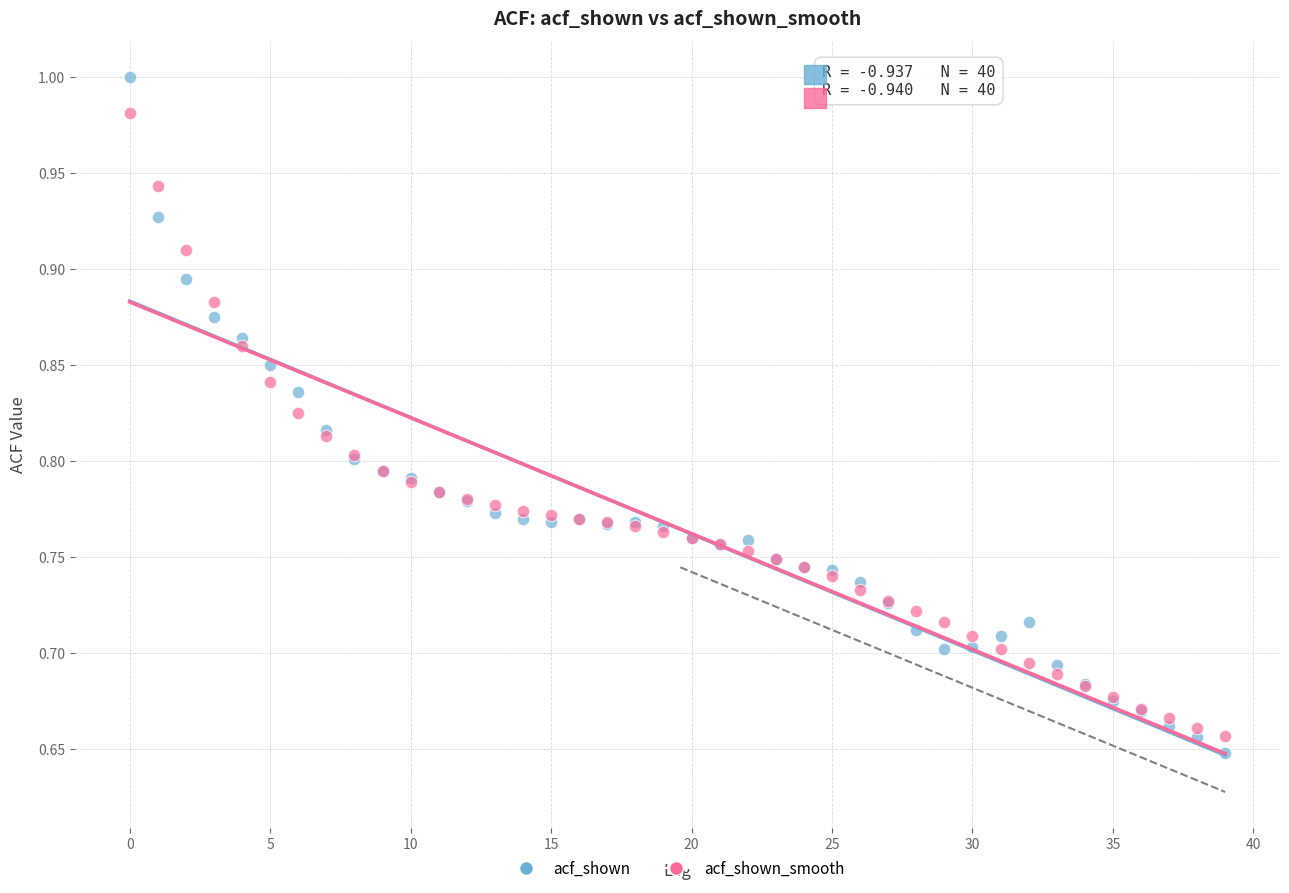

Which series has the widest spread of Y values?

acf_shown